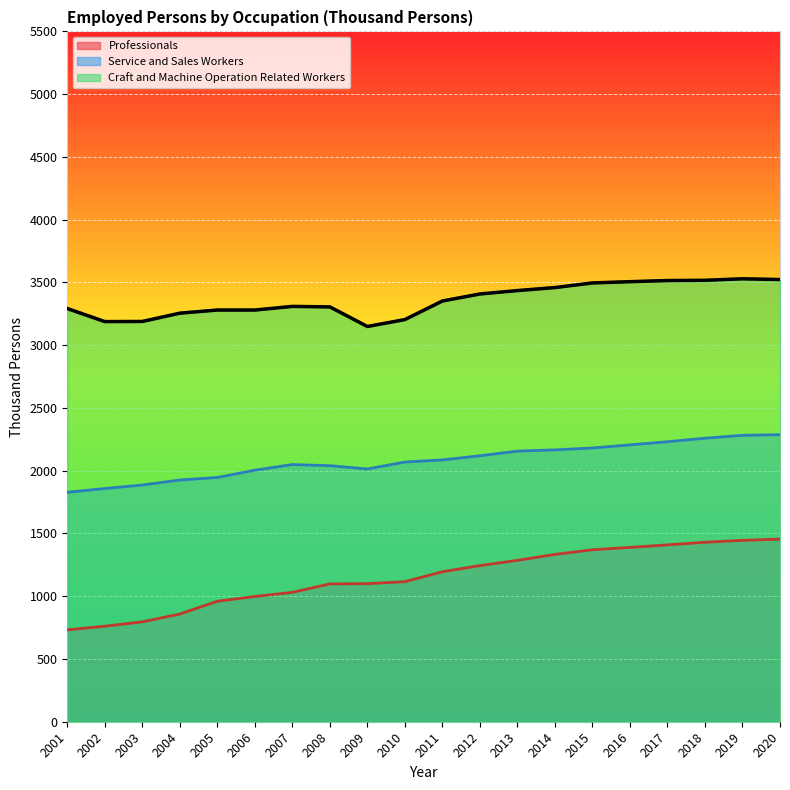

At 2009, list the series in order from smallest to largest.

Professionals, Service and Sales Workers, Craft and Machine Operation Related Workers